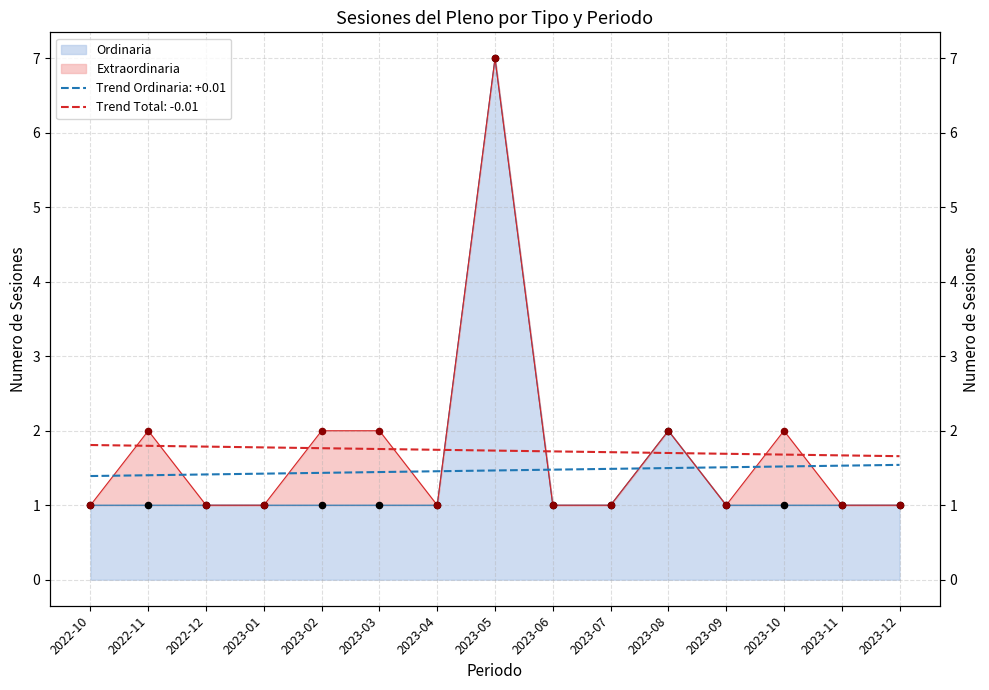

Approximately how many times larger is the value at 2023-04 compared to 2023-05?

0.1